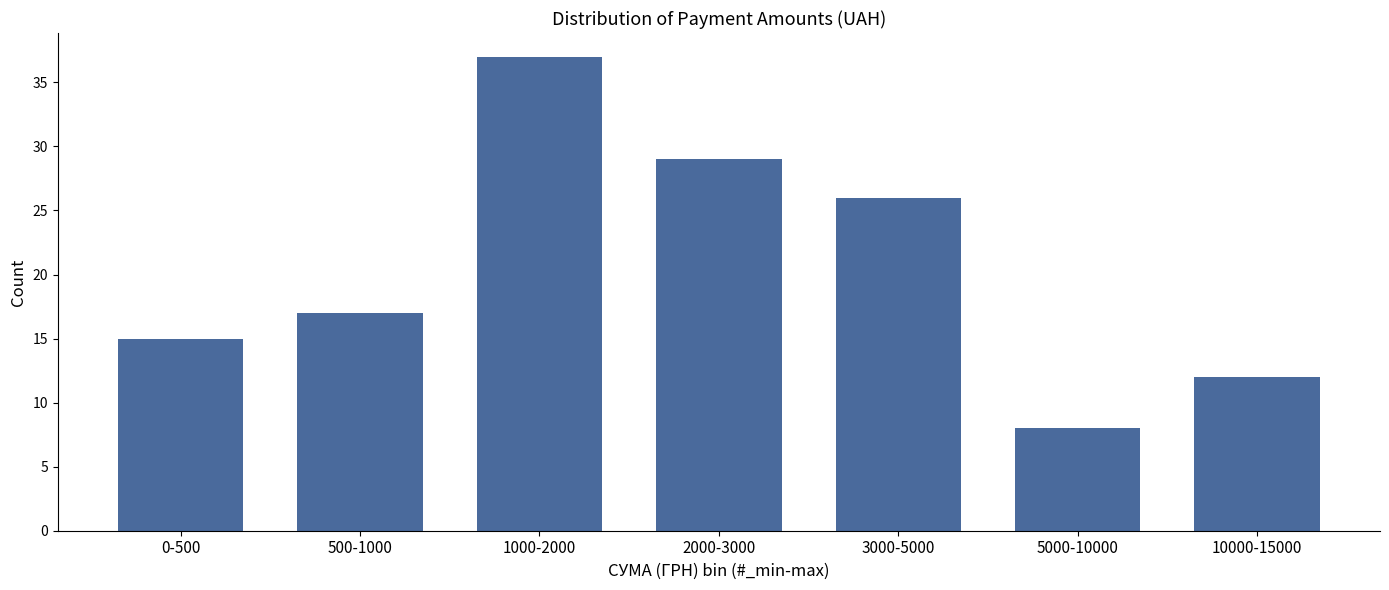

Reading left to right, transcribe all the data shown in this chart.

0-500=15	500-1000=17	1000-2000=37	2000-3000=29	3000-5000=26	5000-10000=8	10000-15000=12